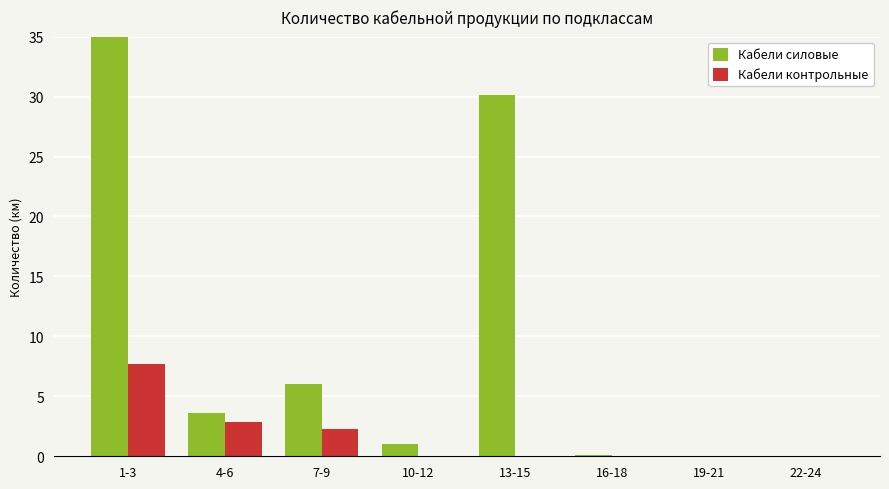

How many bars are there in each group?

2